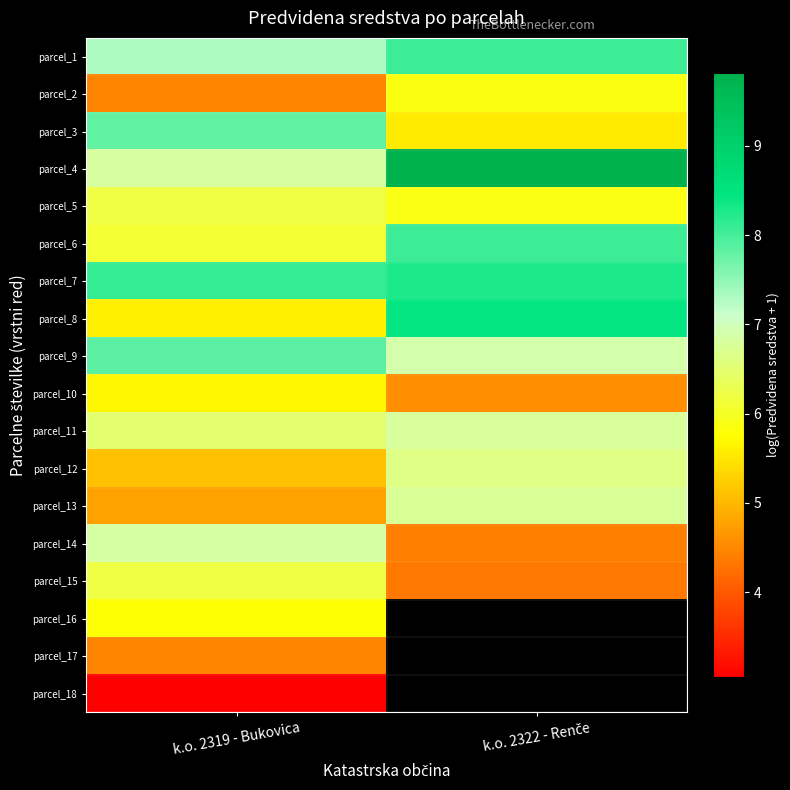

The value of parcel_17 at k.o. 2319 - Bukovica is 1.7. True or false?

False